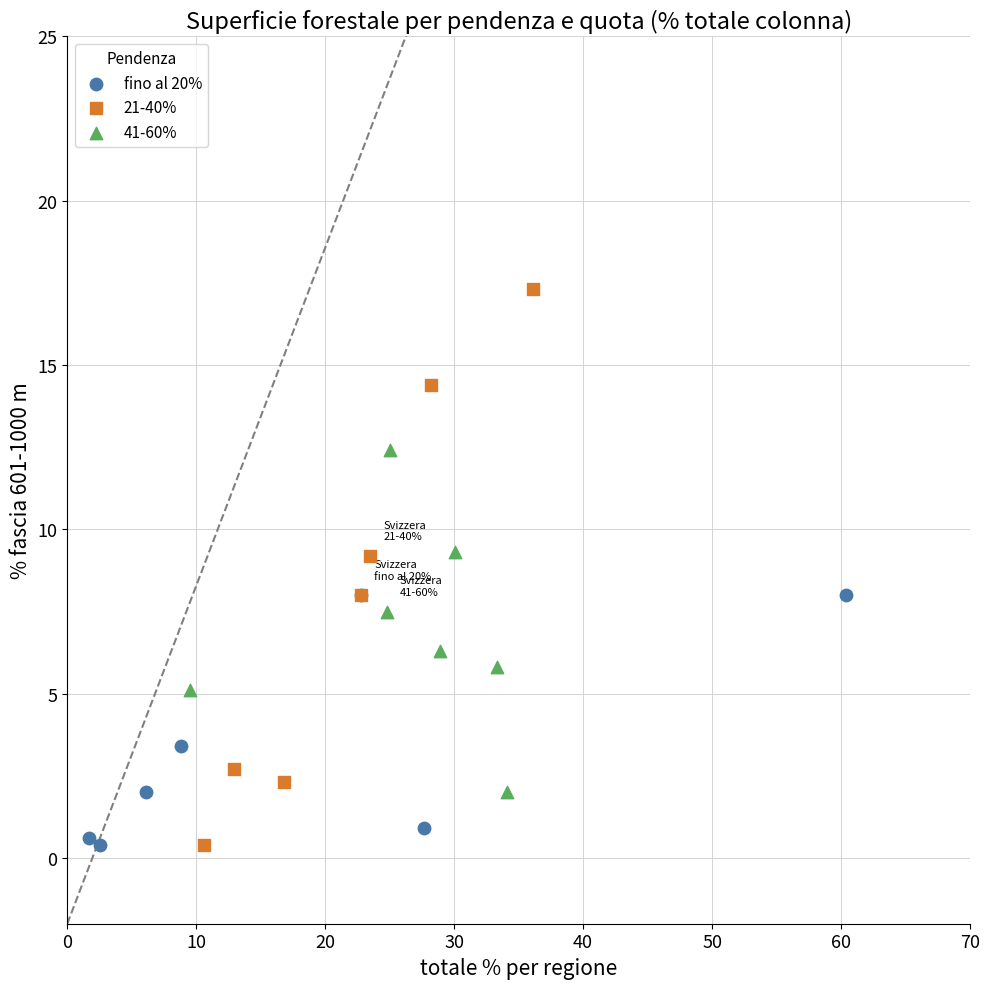

Which series contains the highest Y value?

21-40%